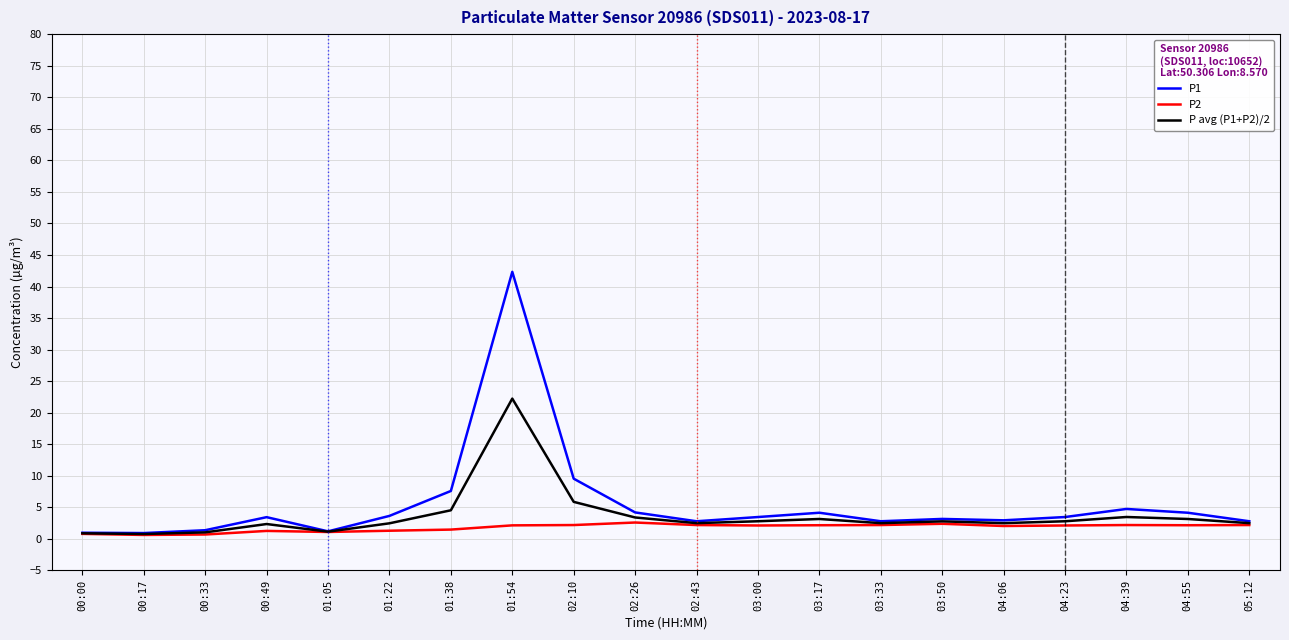

List the series in order of their peak value, highest first.

P1, P avg (P1+P2)/2, P2